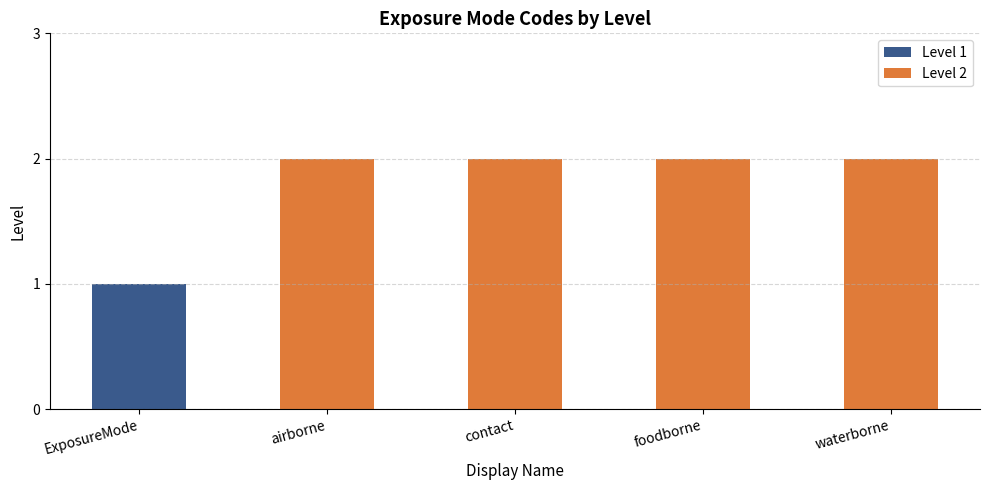

The chart shows a value of 2 at airborne. True or false?

True